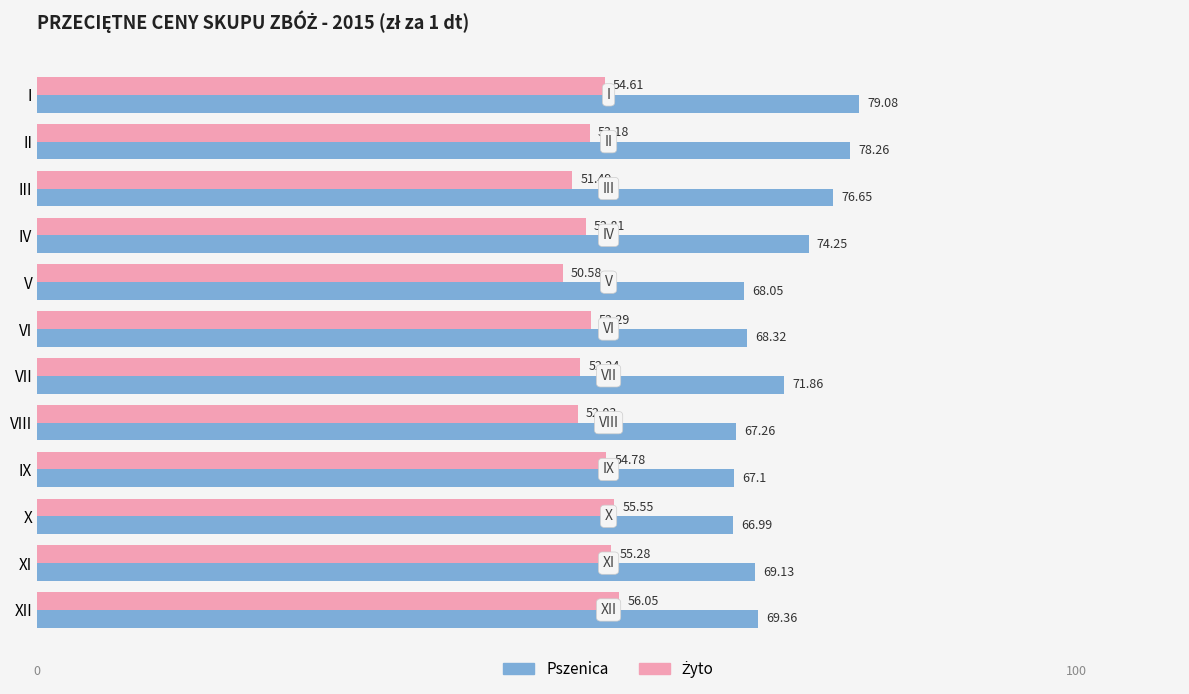

Rank the categories by Pszenica value from lowest to highest.

X, IX, VIII, V, VI, XI, XII, VII, IV, III, II, I